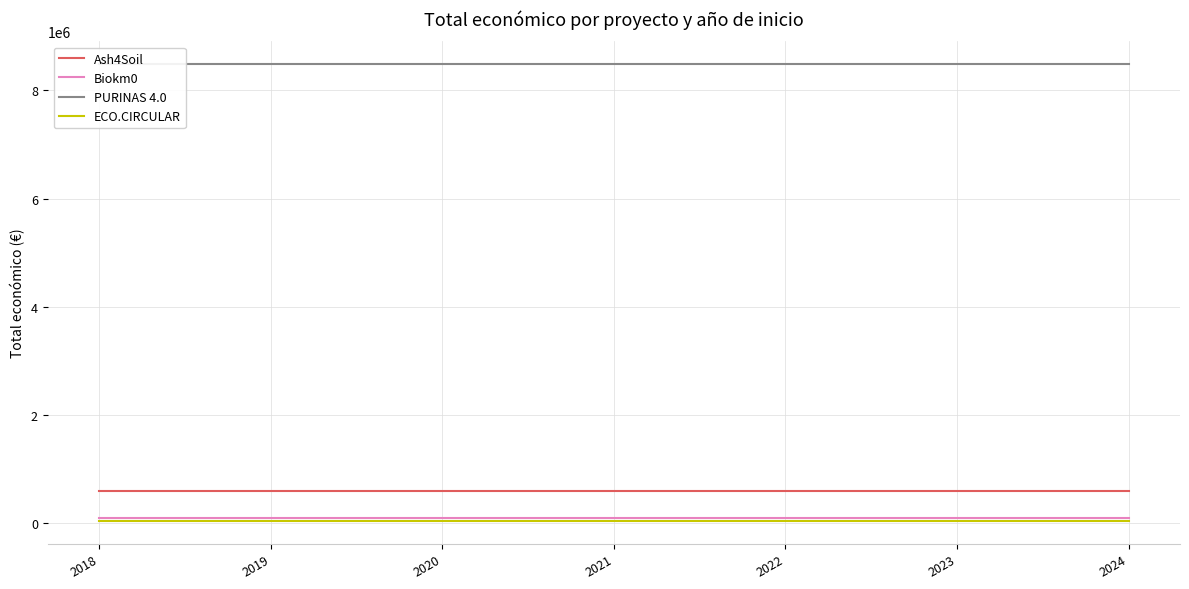

Reading left to right, what are all the values shown in this chart?

Ash4Soil: 600000	600000	600000	600000	600000	600000	600000
Biokm0: 98068	98068	98068	98068	98068	98068	98068
PURINAS 4.0: 8484999	8484999	8484999	8484999	8484999	8484999	8484999
ECO.CIRCULAR: 42845	42845	42845	42845	42845	42845	42845